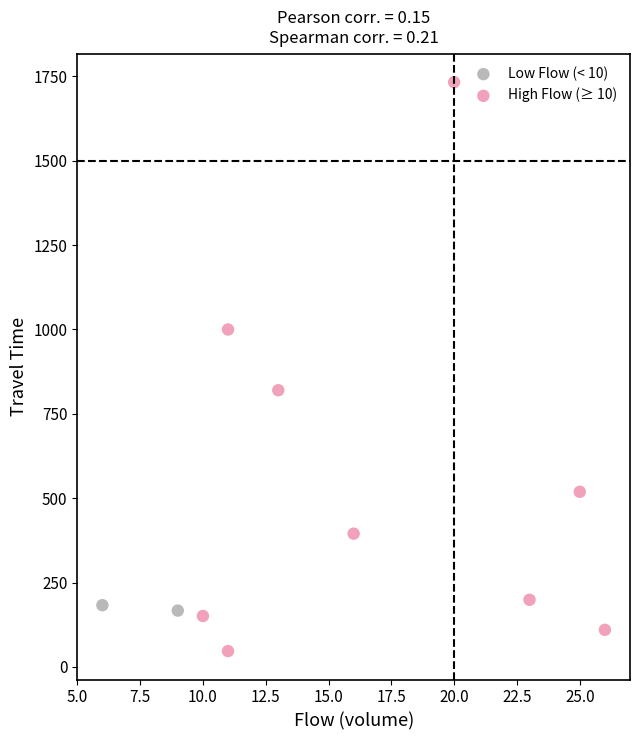

What are all the series names shown in the legend?

Low Flow (< 10), High Flow (≥ 10)